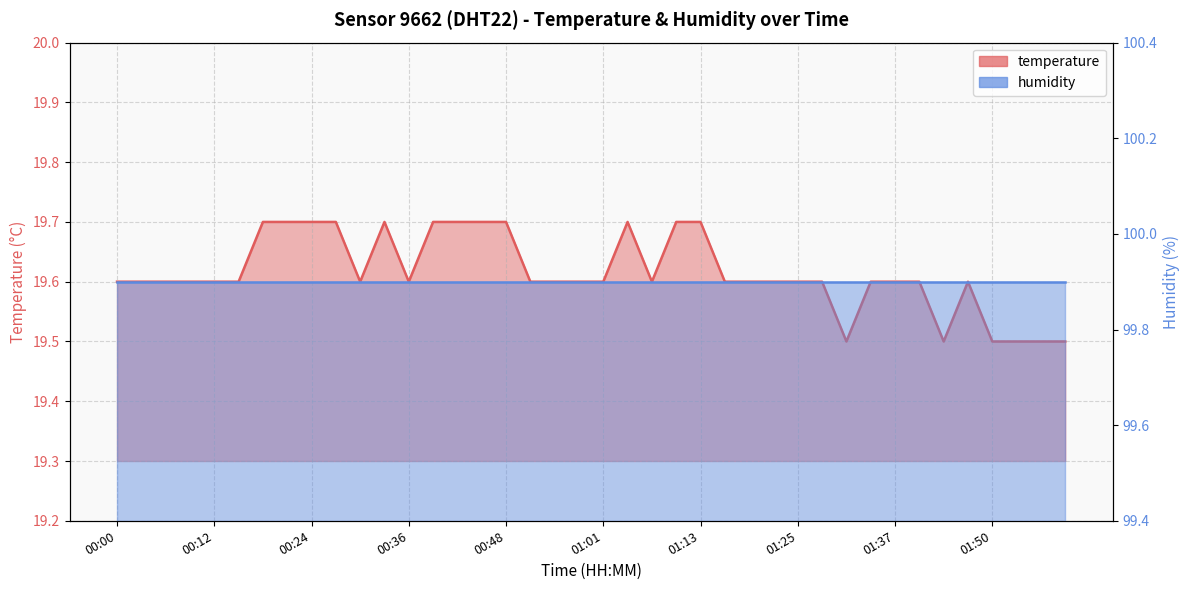

Where is the first local maximum?

00:33